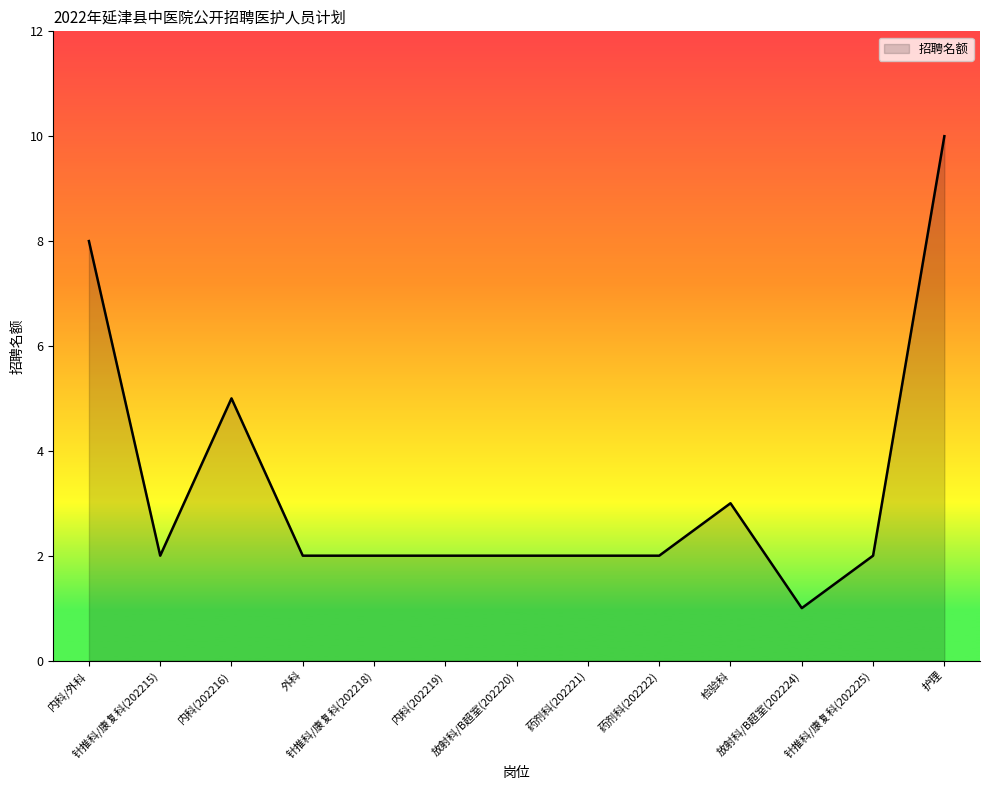

How many lines are shown in the chart?

1